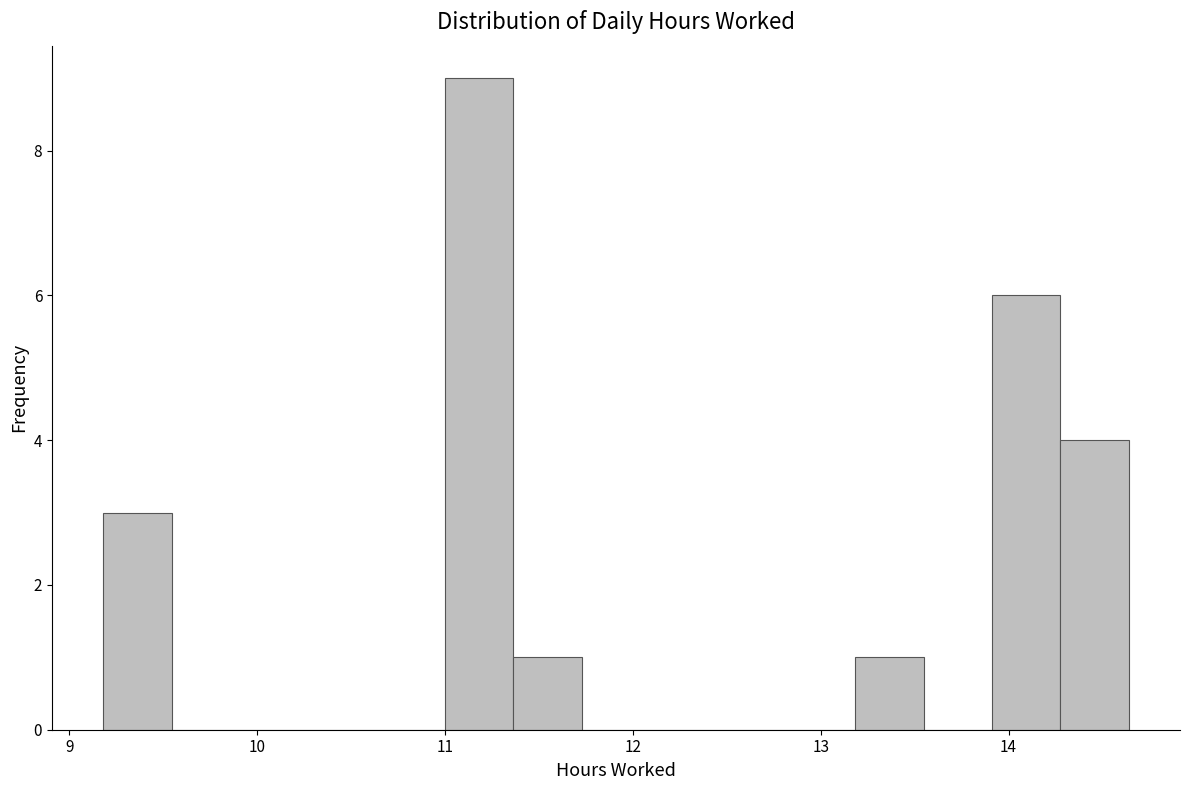

Read against the x-axis, roughly where is the centre of the tallest bar?

11.2